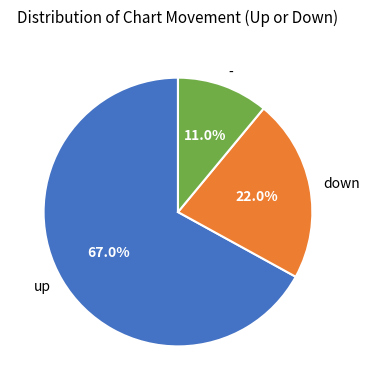

To the nearest percent, what is the difference between the largest and smallest slice percentages?

56%